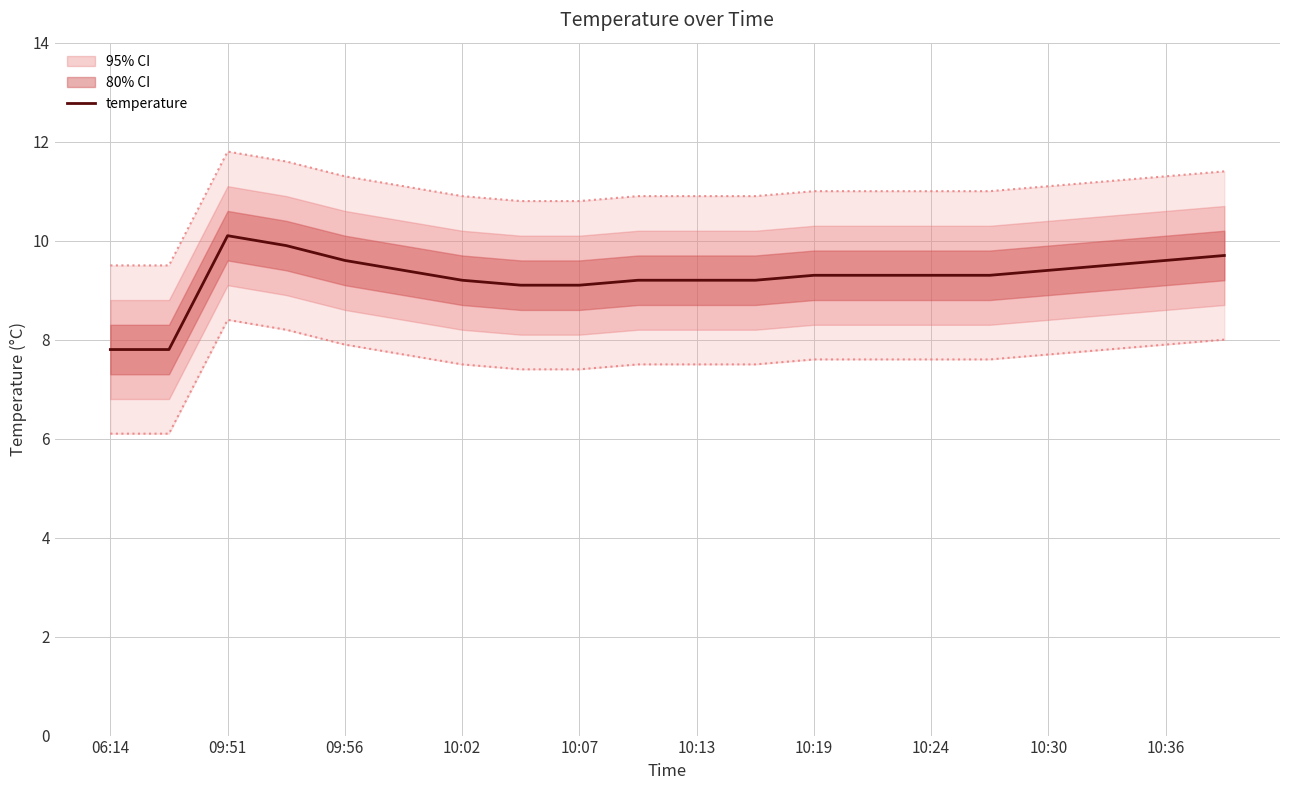

Is it true that temperature equals 10.1 at 09:51?

True